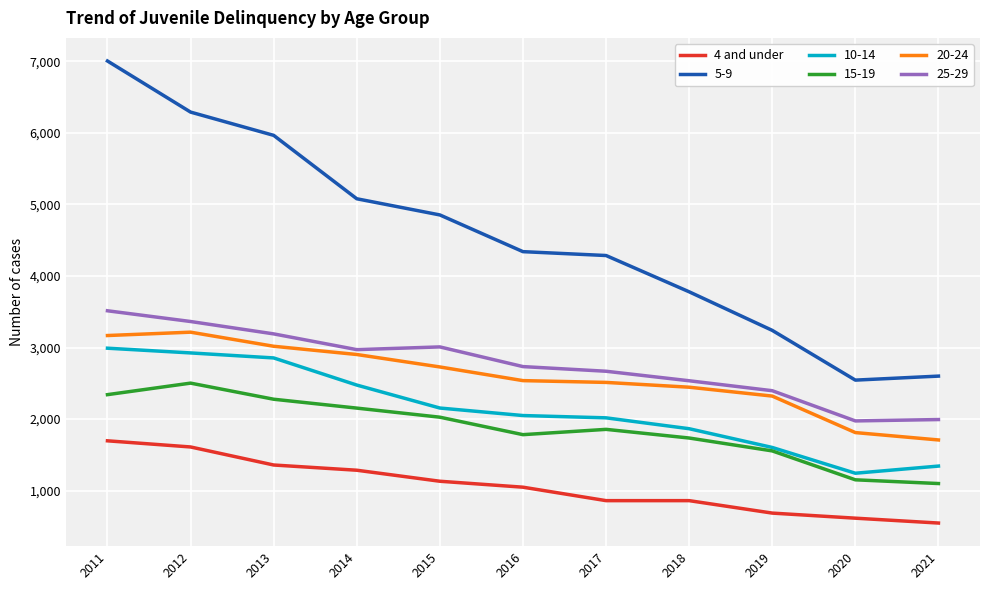

Where is 5-9 nearest to the value 4774?

2015